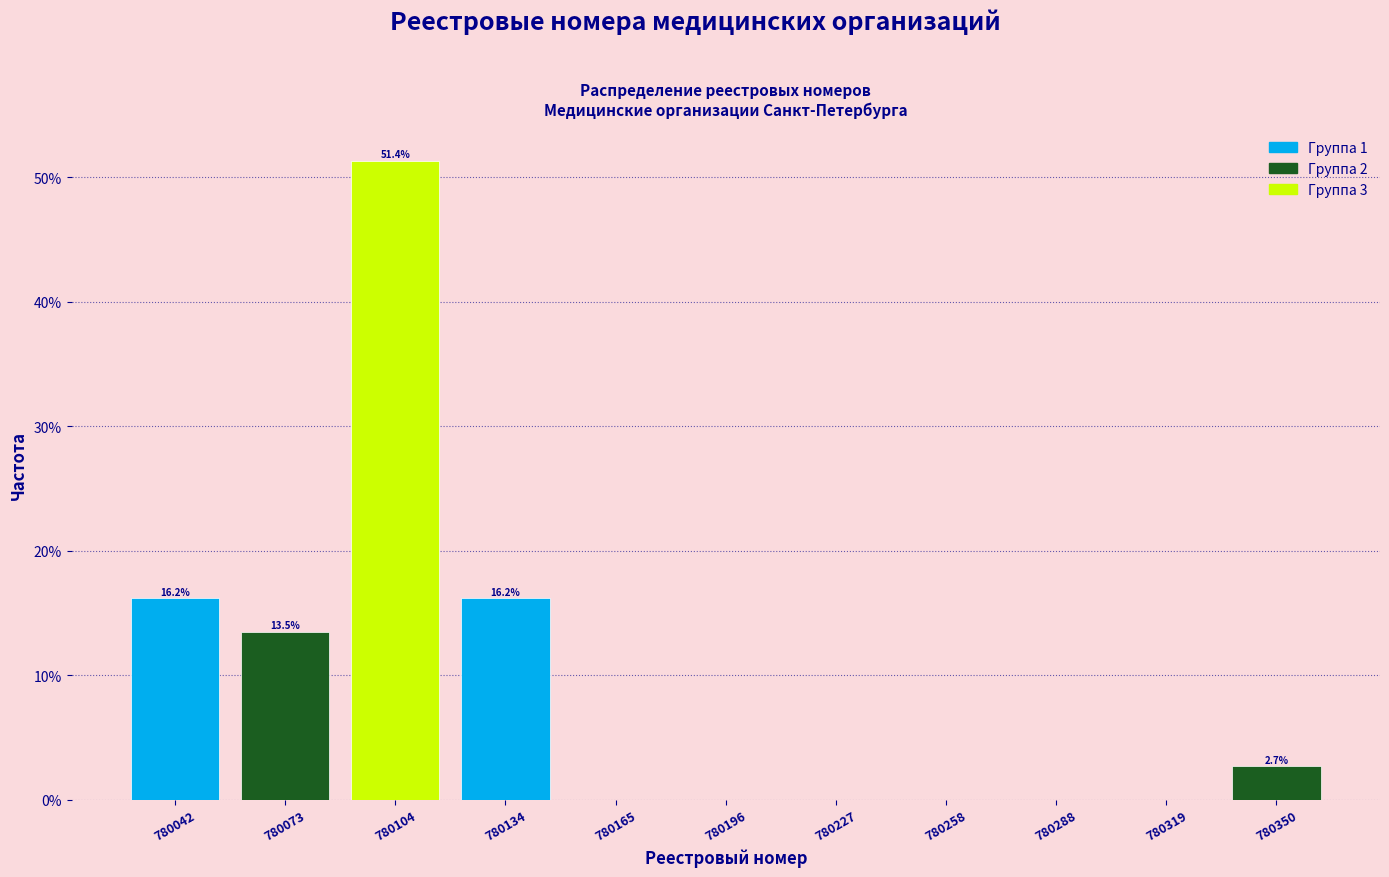

Over which range of the x-axis is the bar tallest?

780090 to 780120